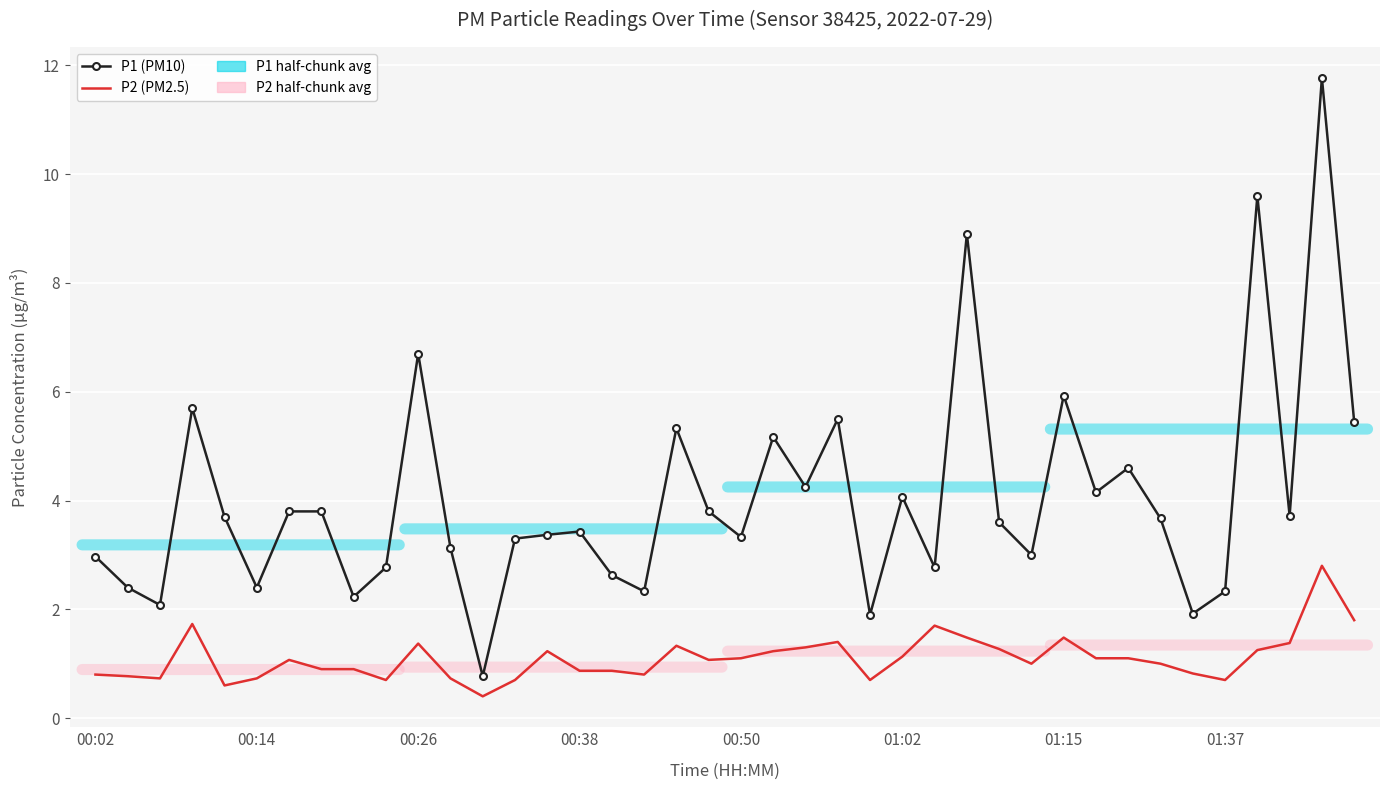

What is the sum of all P1 (PM10) values?

162.3